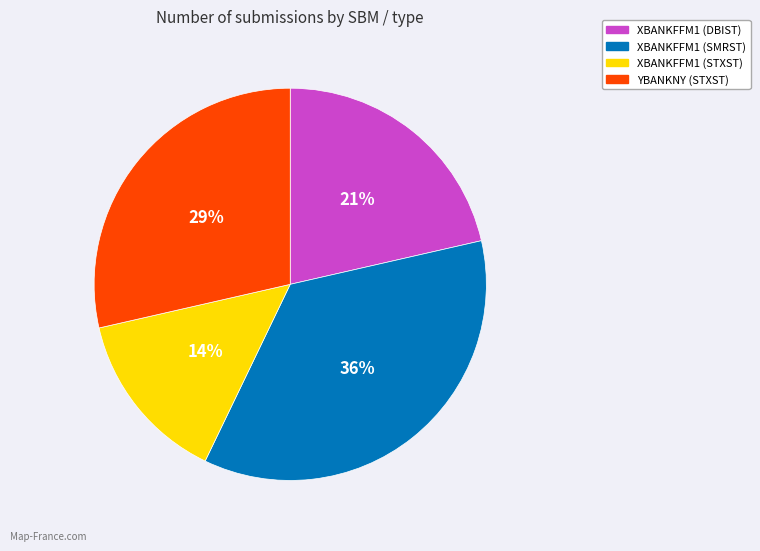

Is there a majority slice in this chart?

No